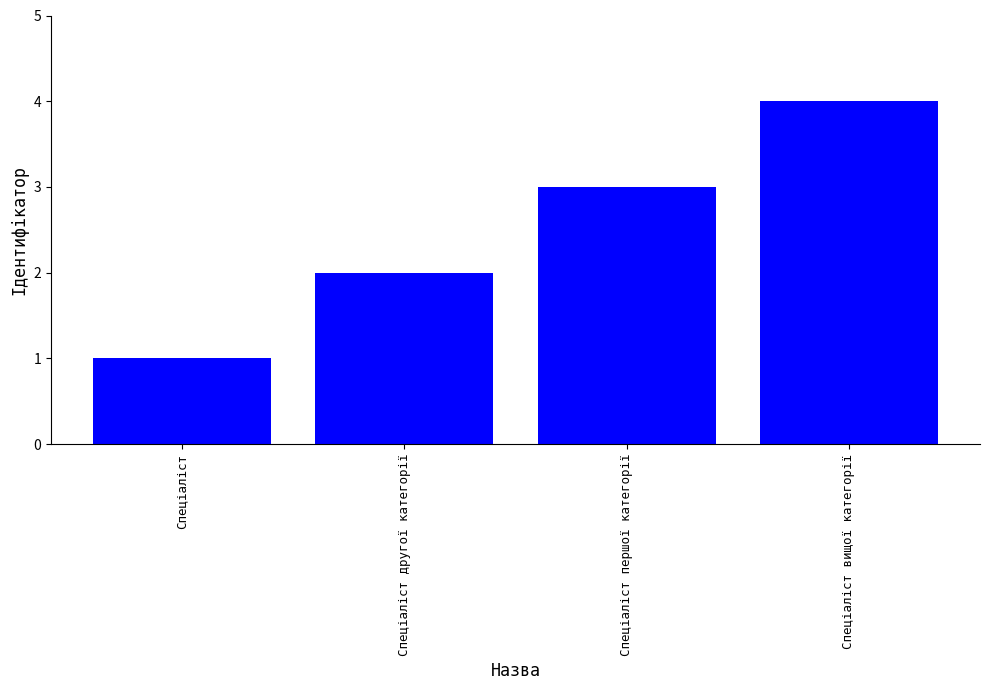

Where is the data nearest to the value 2?

Спеціаліст другої категорії